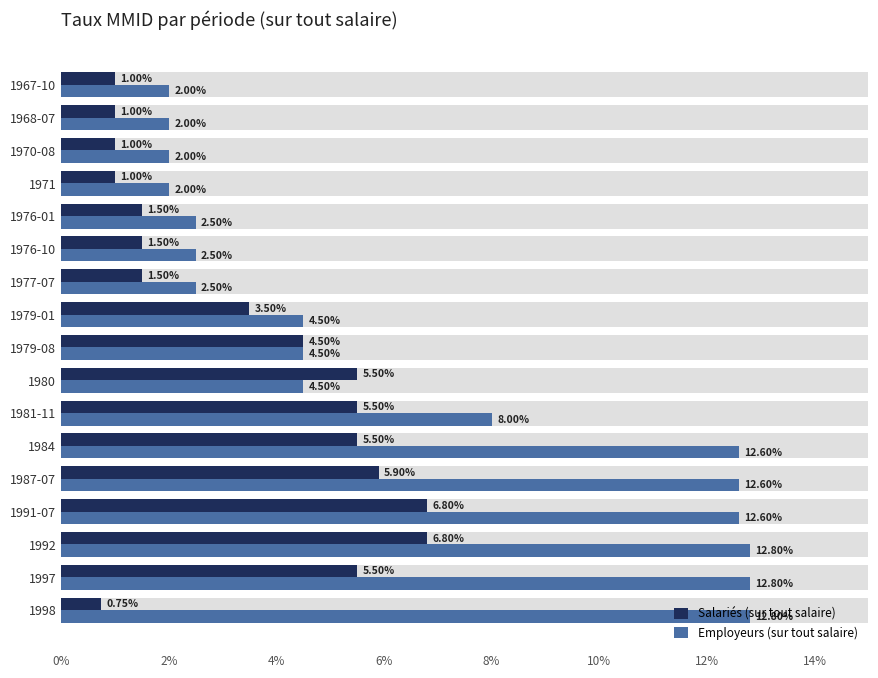

Count the number of categories in the chart.

17